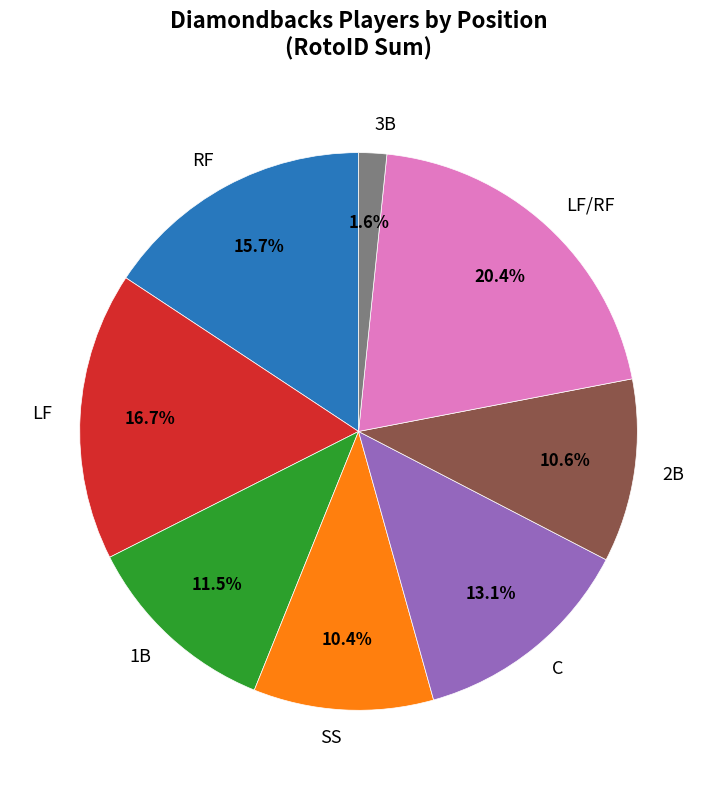

Is C the majority of the pie?

No